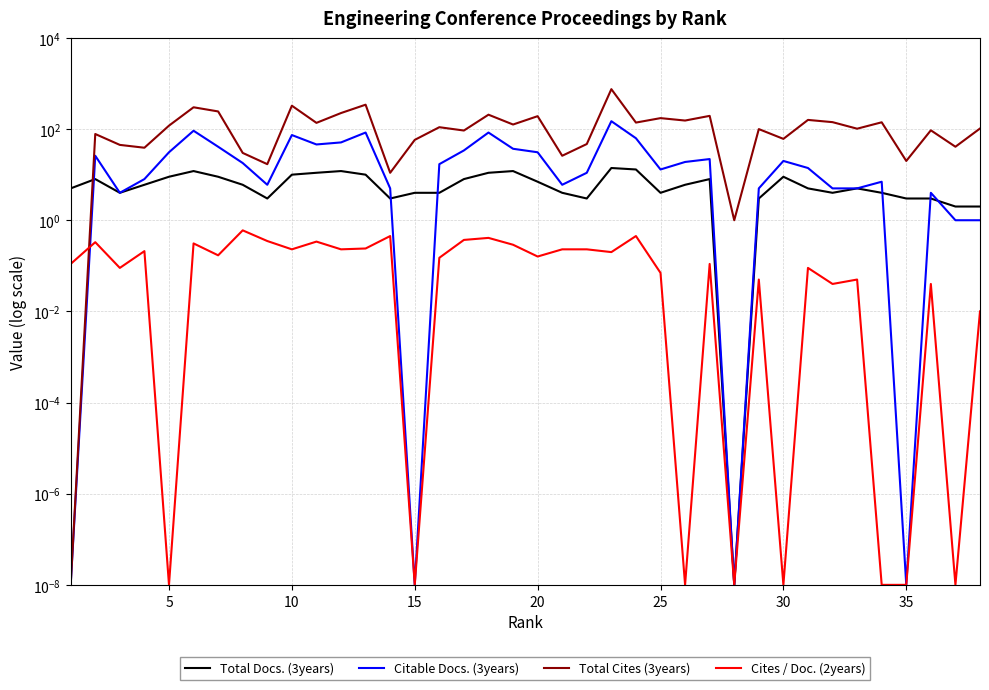

Does the chart display data point markers on the line(s)?

No